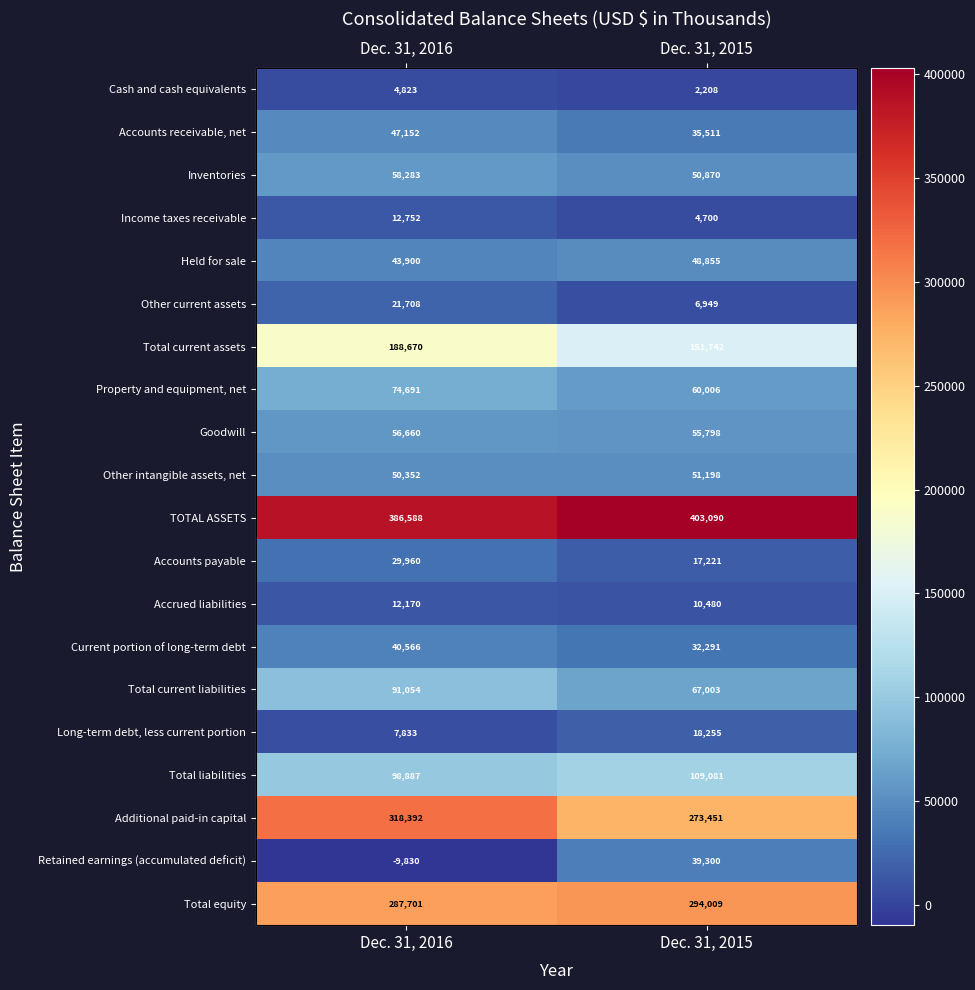

Count the Total equity values in the range 287701 to 294009.

2